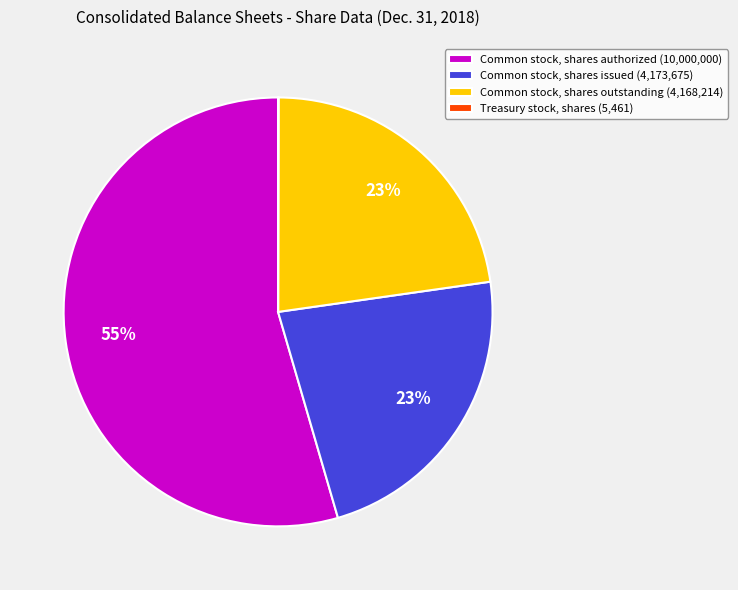

To the nearest percent, what percentage of the pie is Common stock, shares outstanding?

23%